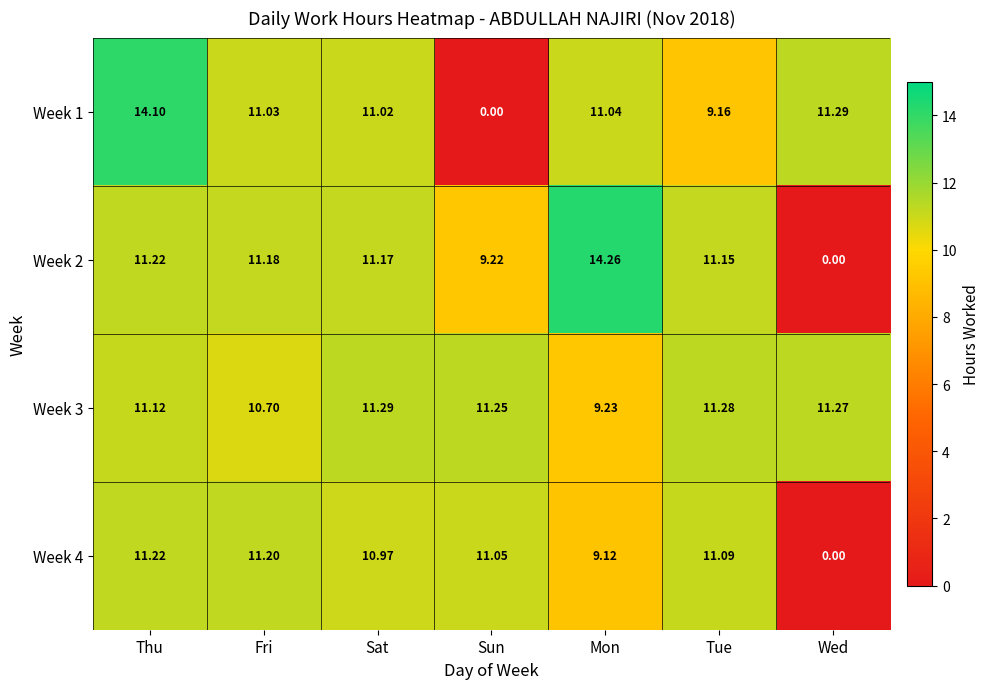

At which category is the sum across all series the highest?

Thu